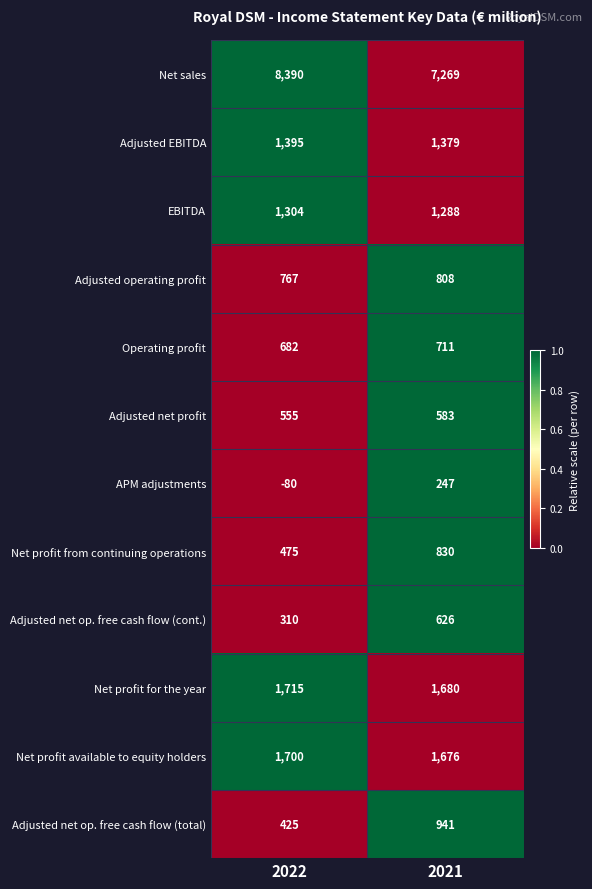

Which series has the widest spread of values?

Net sales